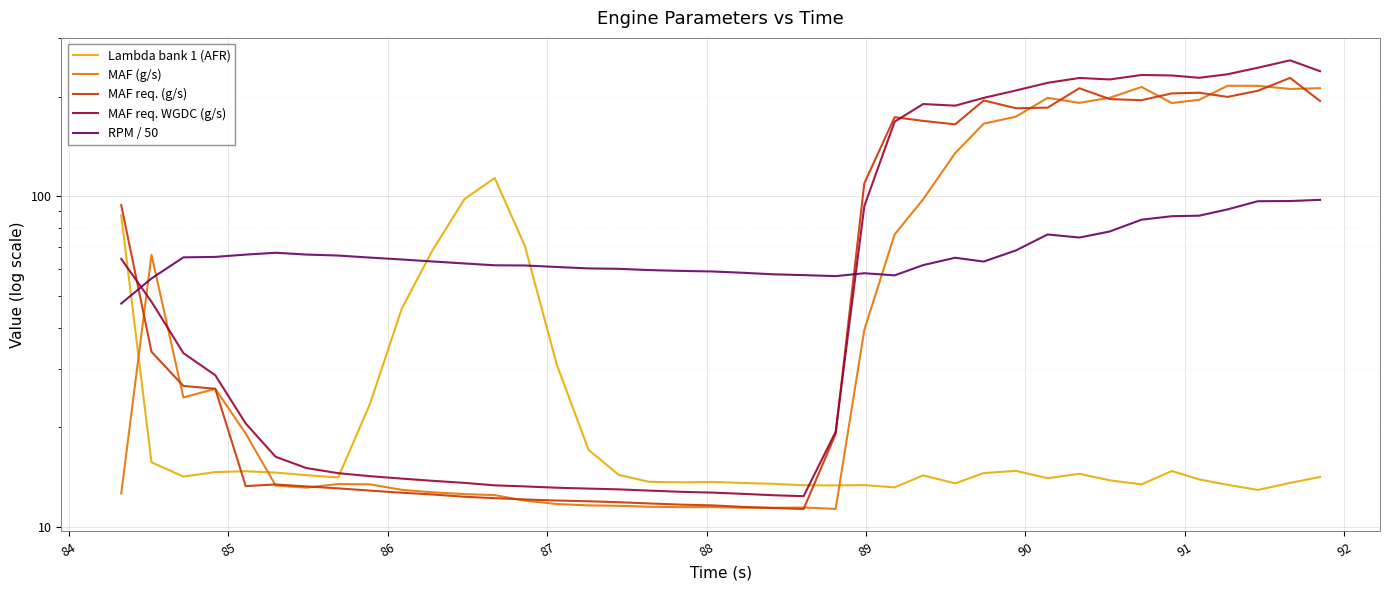

List the series in order of their peak value, lowest first.

RPM / 50, Lambda bank 1 (AFR), MAF (g/s), MAF req. (g/s), MAF req. WGDC (g/s)